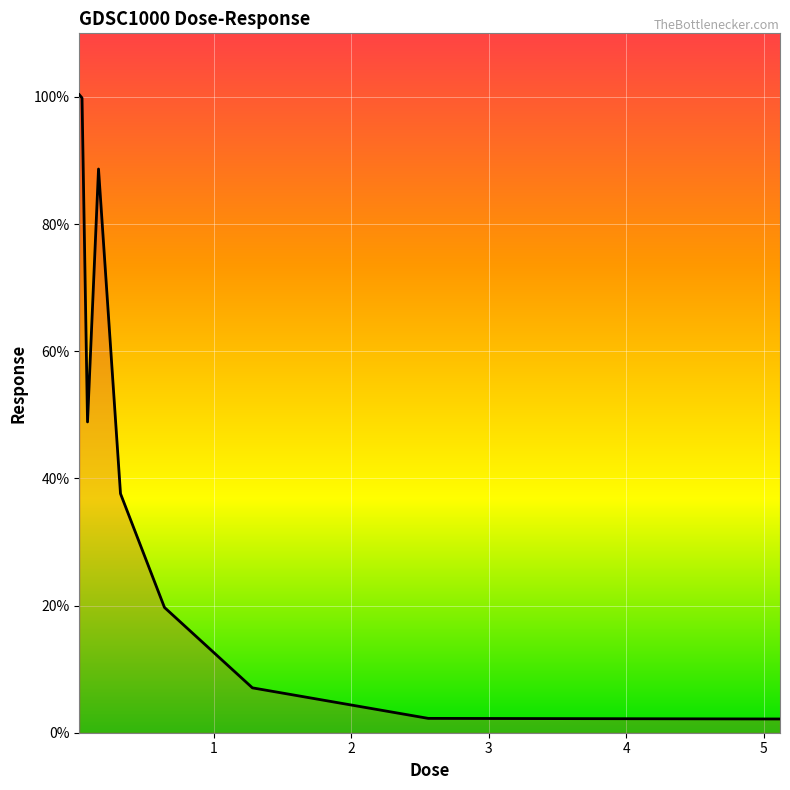

What is the sum of all values?

406.5